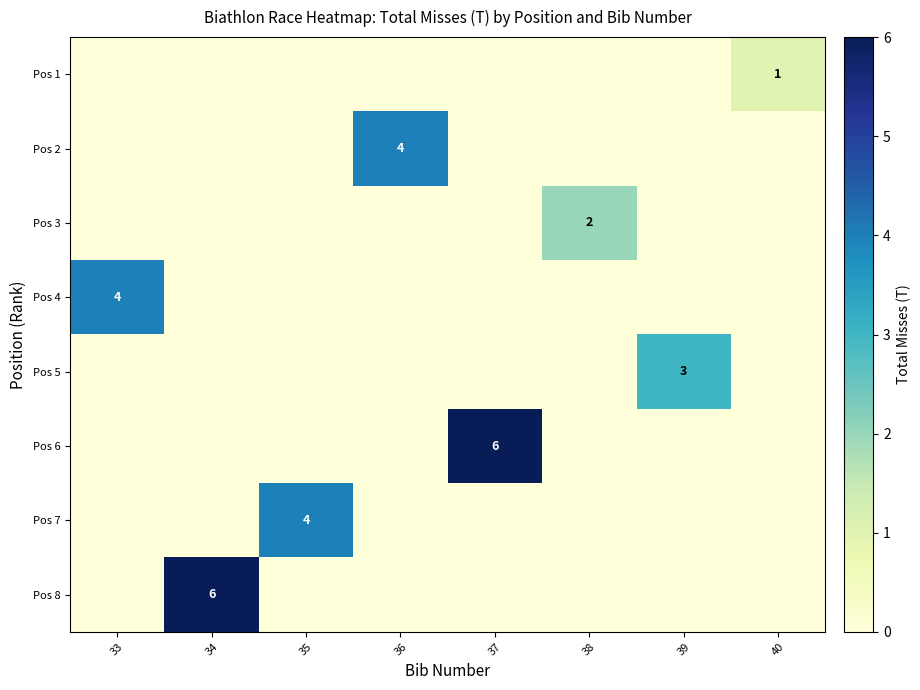

Count the number of data series in this chart.

8